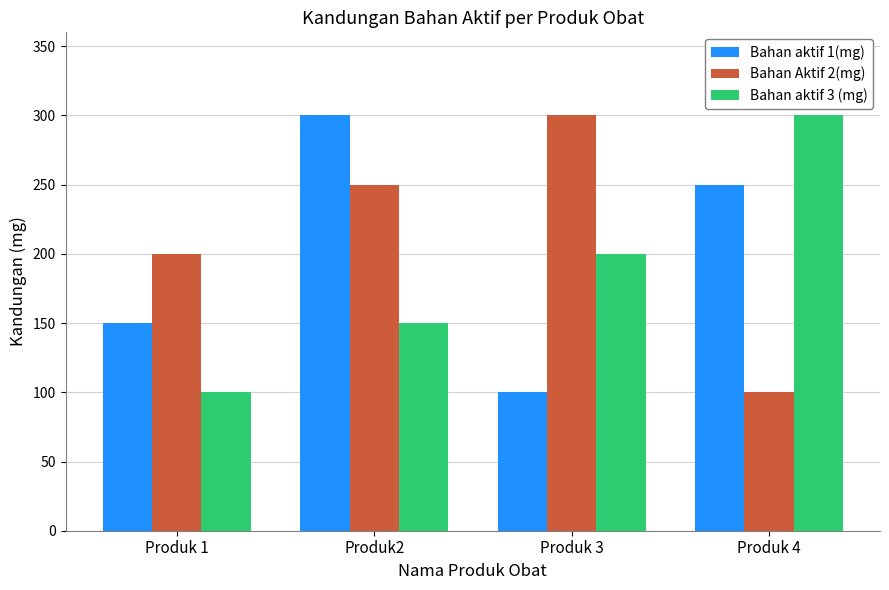

Between Produk 1 and Produk 4, which series saw the biggest shift?

Bahan aktif 3 (mg)